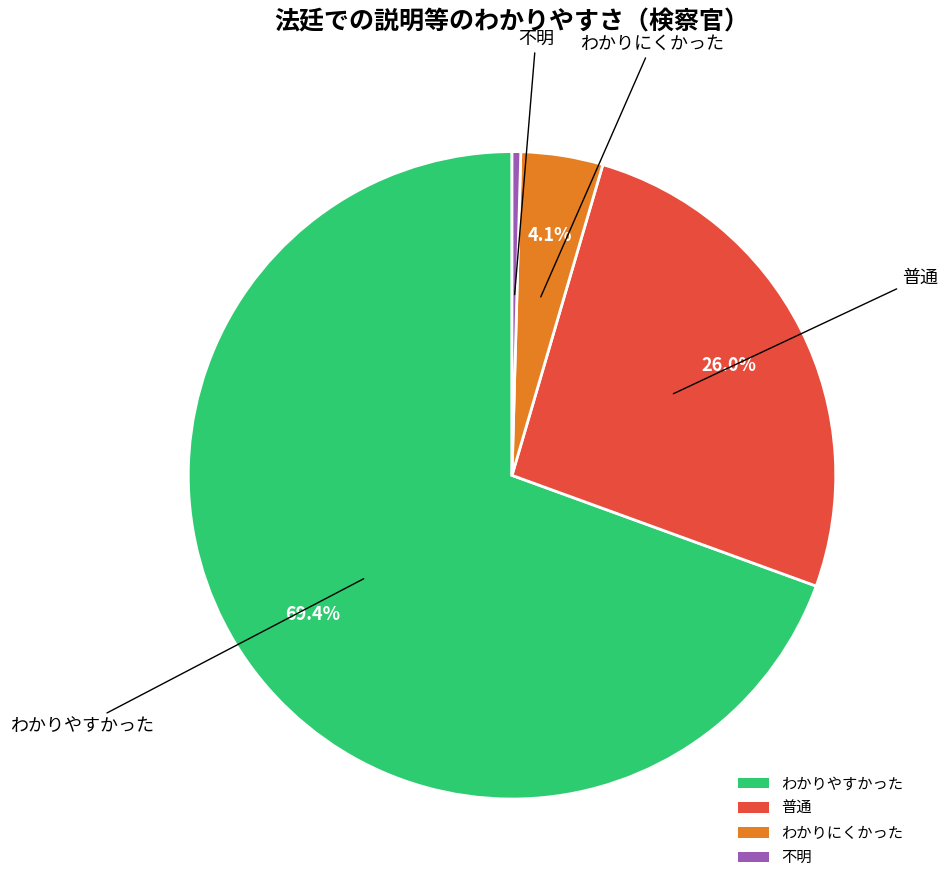

Which slice represents more than half of the pie?

わかりやすかった